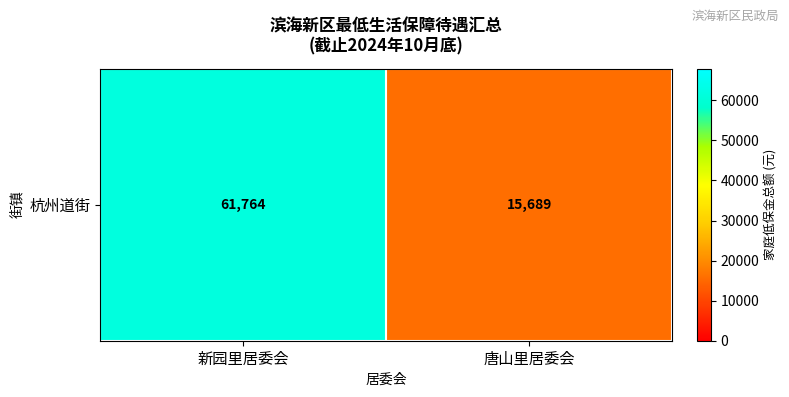

Reading left to right, what are all the values shown in this chart?

61764	15689